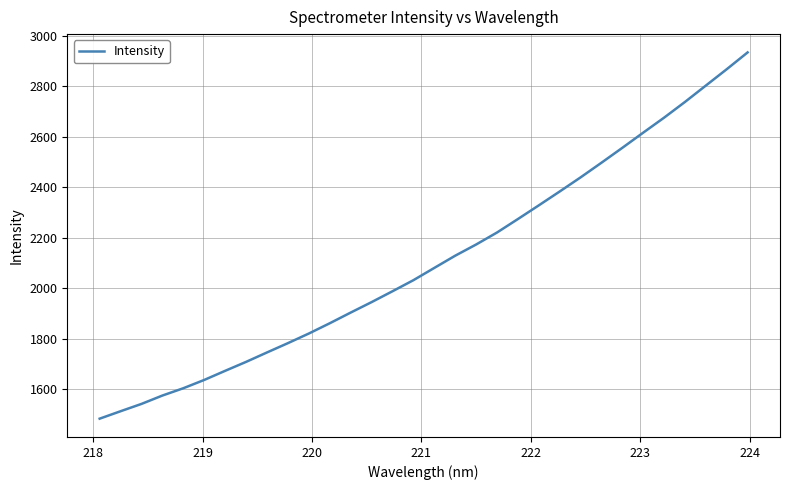

Reading left to right, list all the values displayed in this chart.

1483.5	1513.0	1542.0	1575.1	1604.1	1637.0	1673.1	1708.5	1745.8	1782.7	1820.8	1861.4	1903.7	1945.1	1988.2	2032.0	2080.6	2128.9	2173.2	2220.7	2274.1	2328.3	2383.2	2439.1	2497.2	2556.2	2616.3	2675.7	2738.0	2802.8	2867.6	2934.1